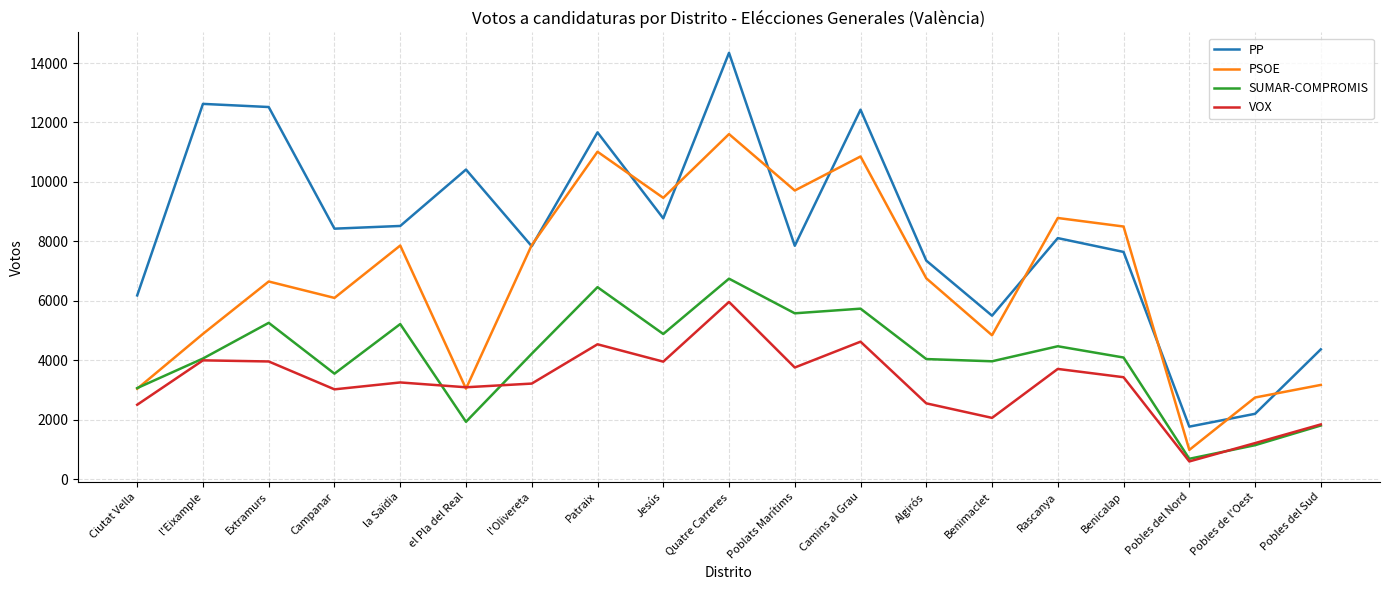

True or false: VOX and PP cross at least once.

False